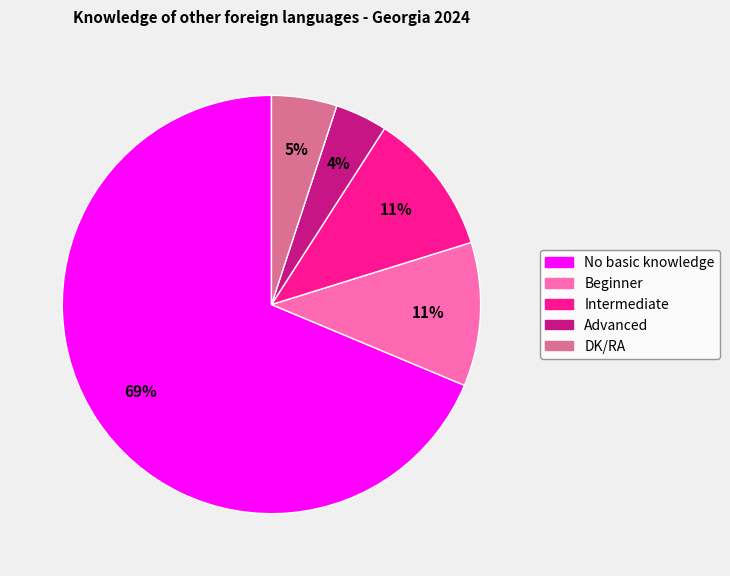

To the nearest percent, what percentage of the pie is Beginner?

11%